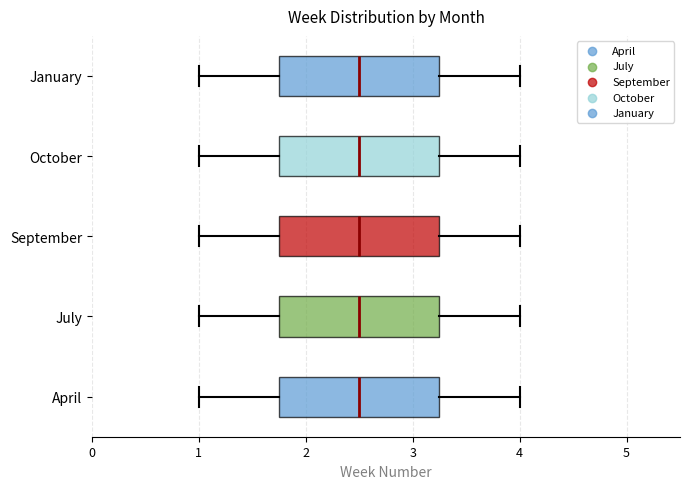

Where does the right whisker of the box for April end on the x-axis? The values are not printed on the chart, so give them approximately, as read against the axis.

4.0